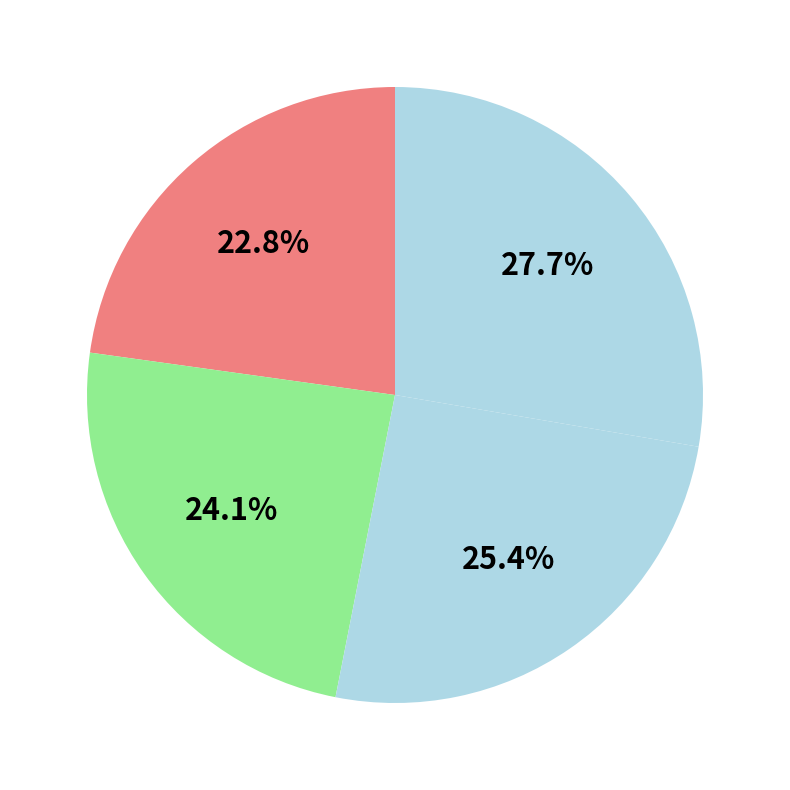

Does any single category account for the majority?

No